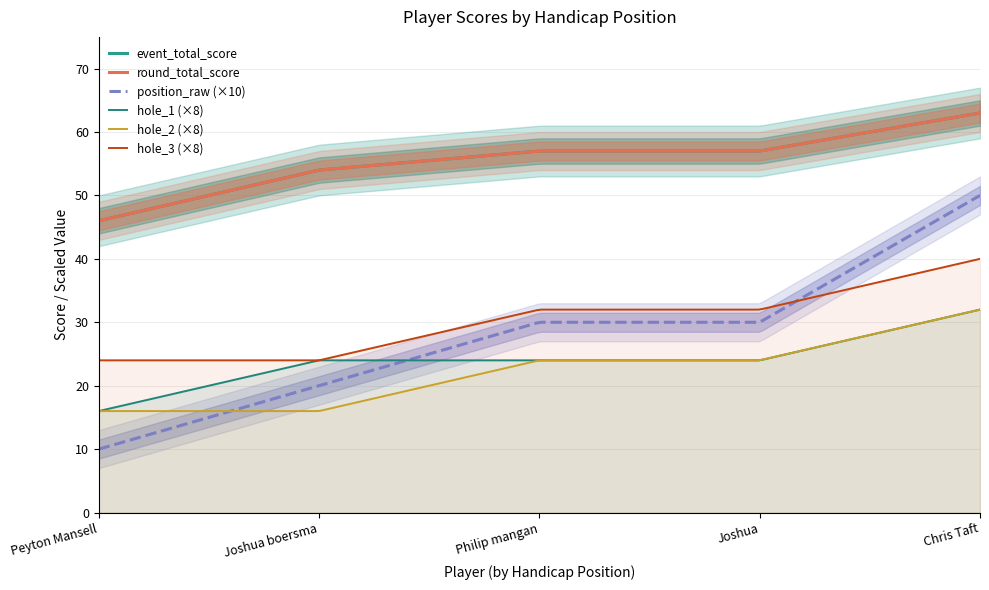

At which category does the chart reach its minimum across all series?

Peyton Mansell